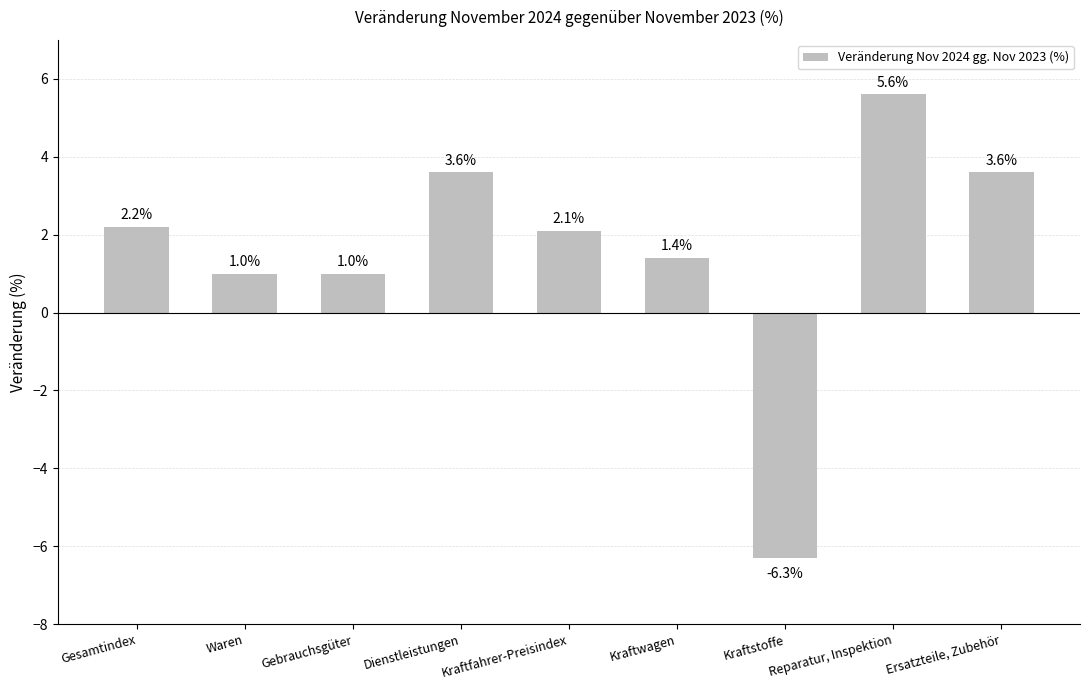

Reading left to right, transcribe all the data shown in this chart.

2.2	1.0	1.0	3.6	2.1	1.4	-6.3	5.6	3.6